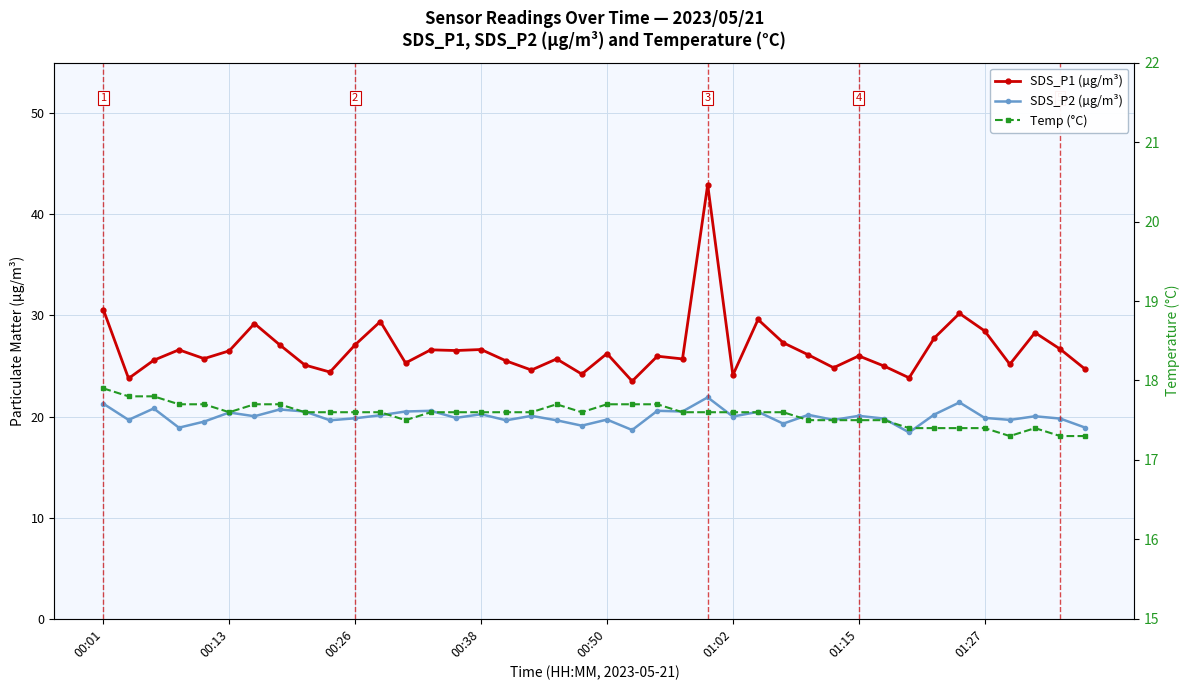

Reading left to right, what are all the values shown in this chart?

SDS_P1 (µg/m³): 30.6	23.8	25.6	26.6	25.7	26.5	29.2	27.1	25.1	24.4	27.1	29.4	25.3	26.6	26.5	26.6	25.5	24.6	25.7	24.2	26.2	23.5	26.0	25.7	42.9	24.1	29.6	27.3	26.1	24.8	26.0	25.0	23.8	27.8	30.2	28.5	25.2	28.3	26.7	24.7
SDS_P2 (µg/m³): 21.3	19.7	20.8	18.9	19.5	20.4	20.0	20.7	20.5	19.6	19.8	20.1	20.5	20.6	19.9	20.2	19.6	20.1	19.6	19.1	19.7	18.7	20.6	20.5	21.9	20.0	20.5	19.3	20.2	19.7	20.1	19.8	18.4	20.2	21.4	19.9	19.7	20.0	19.8	18.9
Temp (°C): 17.9	17.8	17.8	17.7	17.7	17.6	17.7	17.7	17.6	17.6	17.6	17.6	17.5	17.6	17.6	17.6	17.6	17.6	17.7	17.6	17.7	17.7	17.7	17.6	17.6	17.6	17.6	17.6	17.5	17.5	17.5	17.5	17.4	17.4	17.4	17.4	17.3	17.4	17.3	17.3